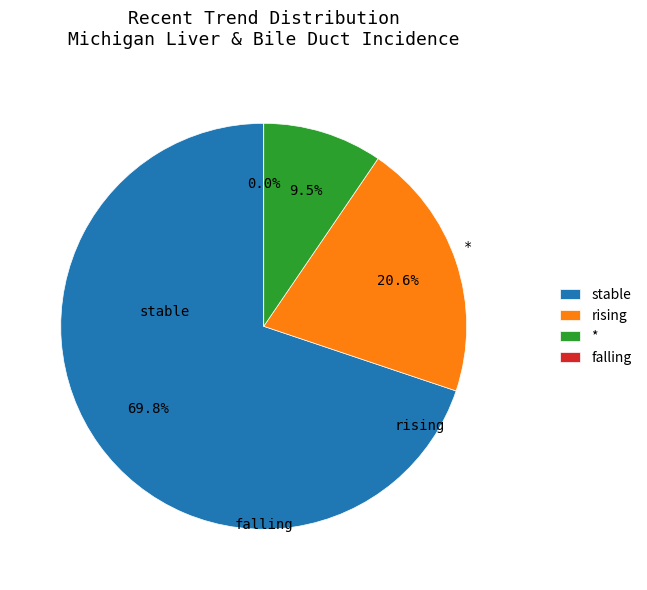

To the nearest percent, what is the average slice percentage?

25%